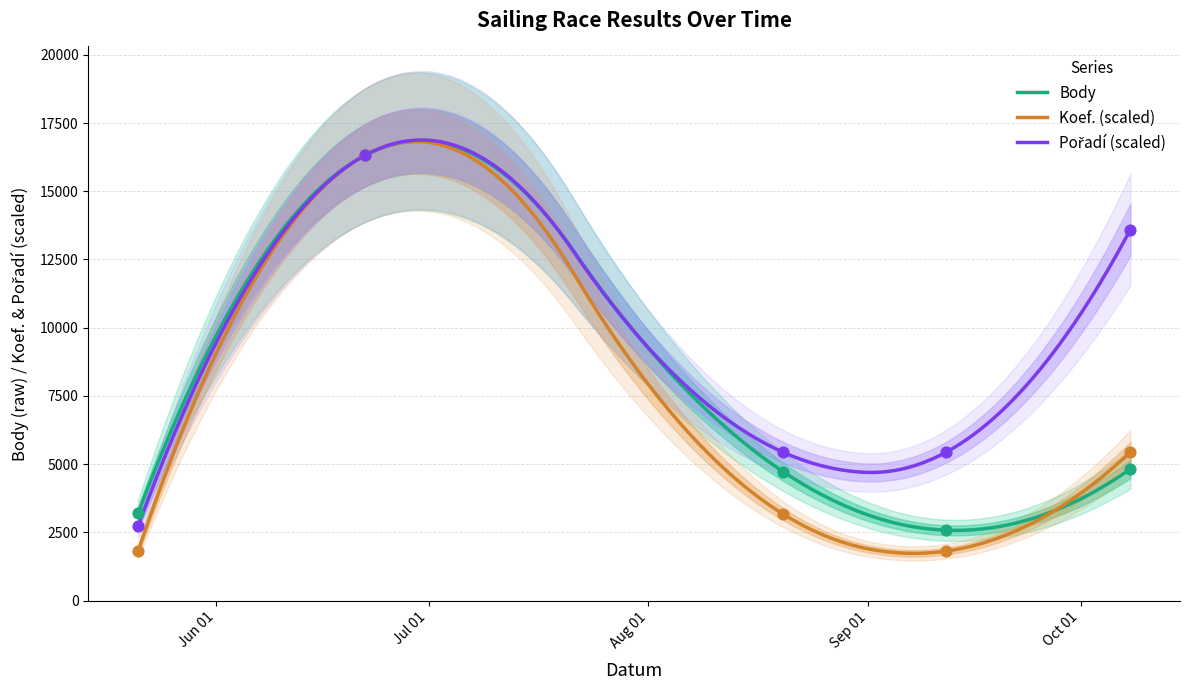

Which series has the largest total across all categories?

Pořadí